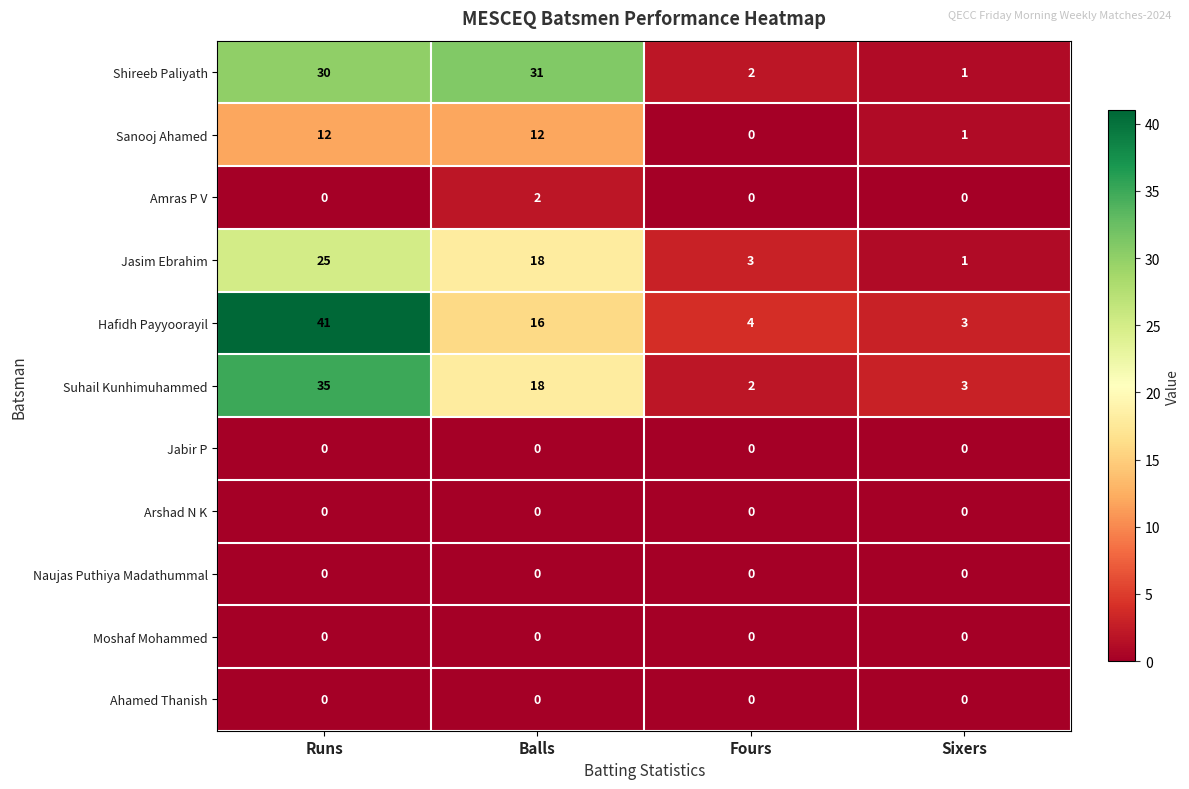

True or false: Arshad N K has a value of 0 at Runs.

True